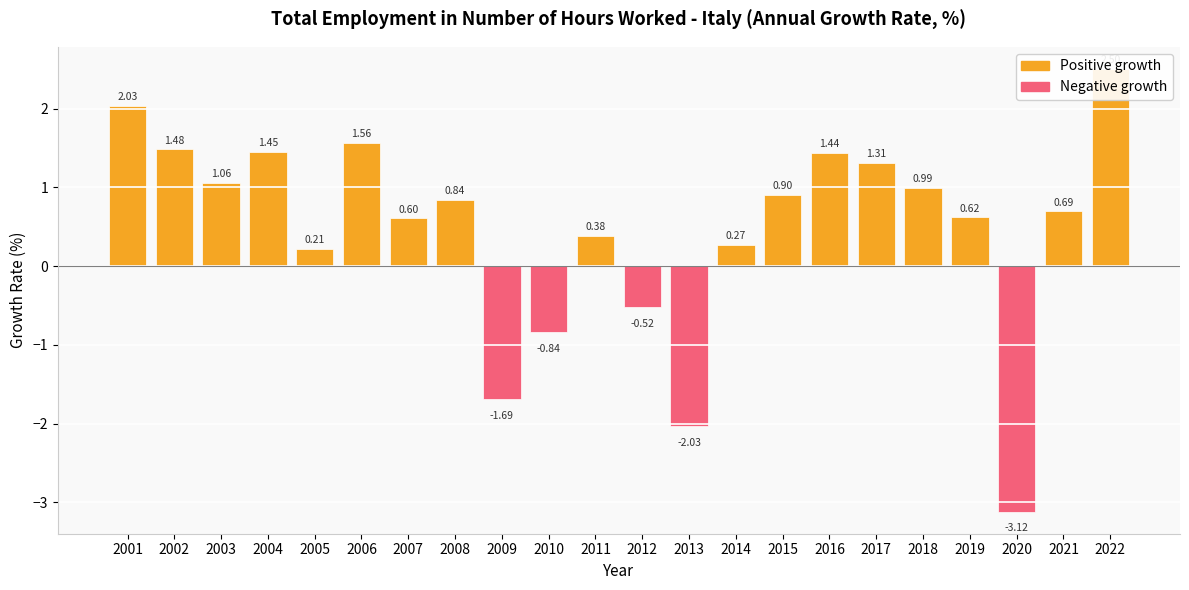

What is the maximum value shown in the chart?

2.5